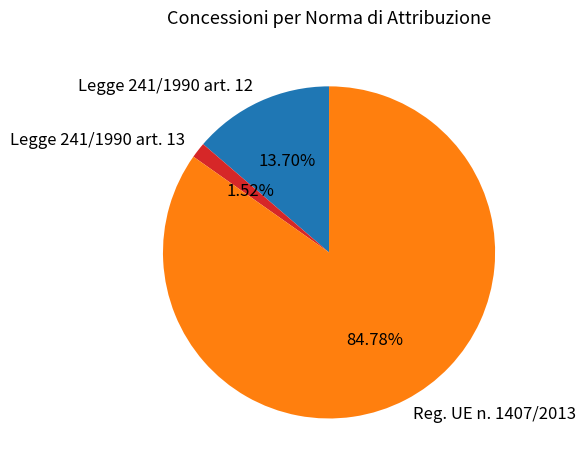

Which category has the biggest portion of the pie?

Reg. UE n. 1407/2013